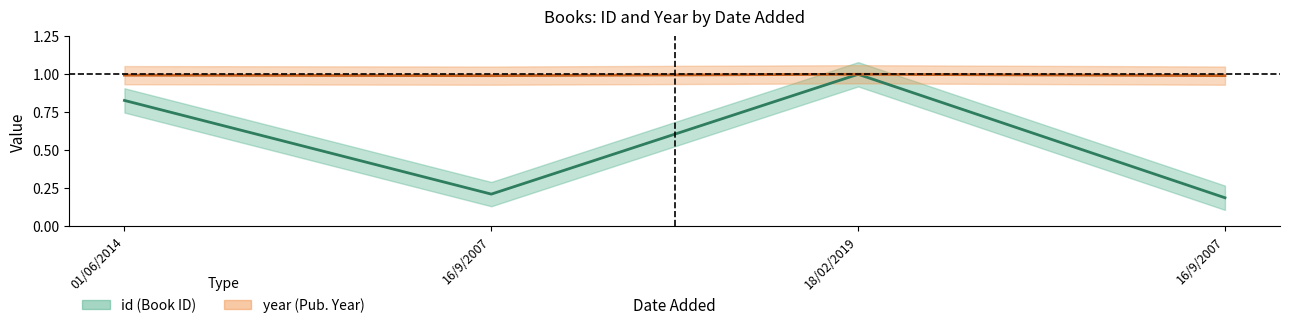

What is the difference between the maximum and minimum values in the id (Book ID) series?

0.8